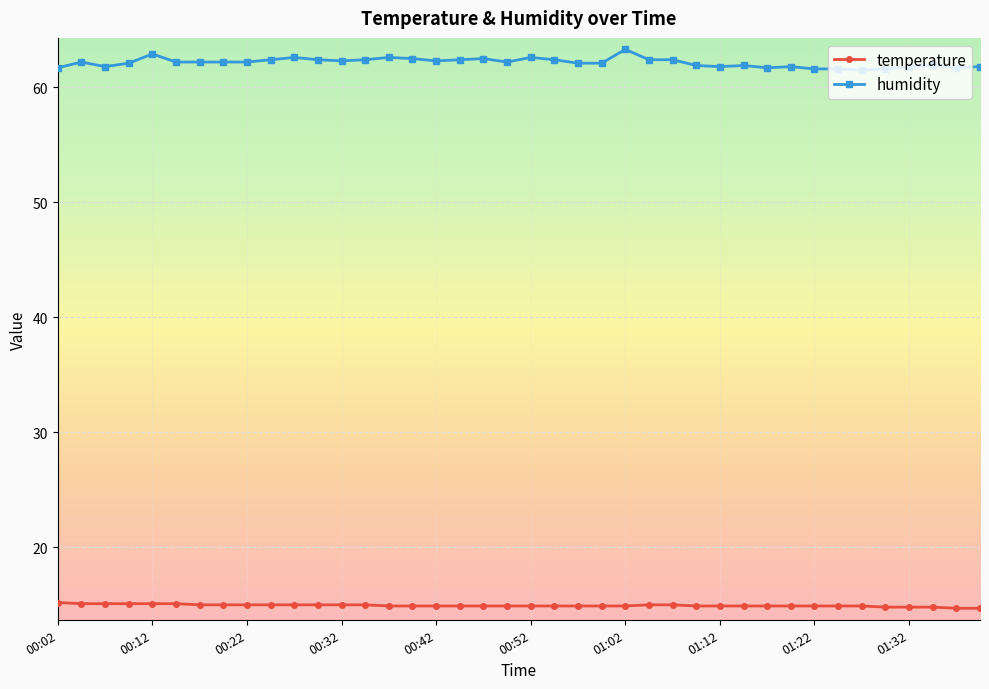

What is the minimum value shown in the chart?

14.7